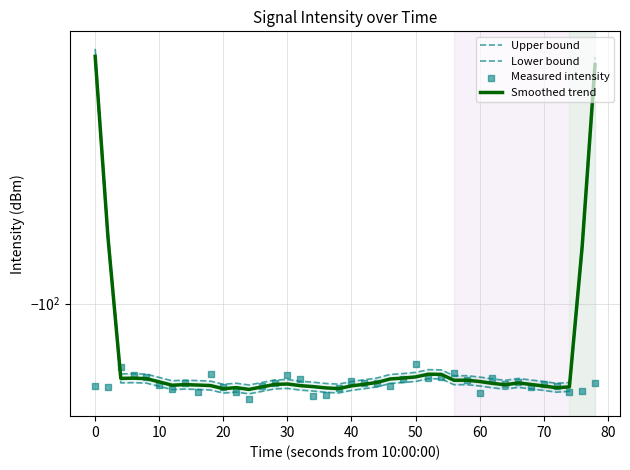

What are all the series names shown in the legend?

Upper bound, Lower bound, Smoothed trend, Measured intensity